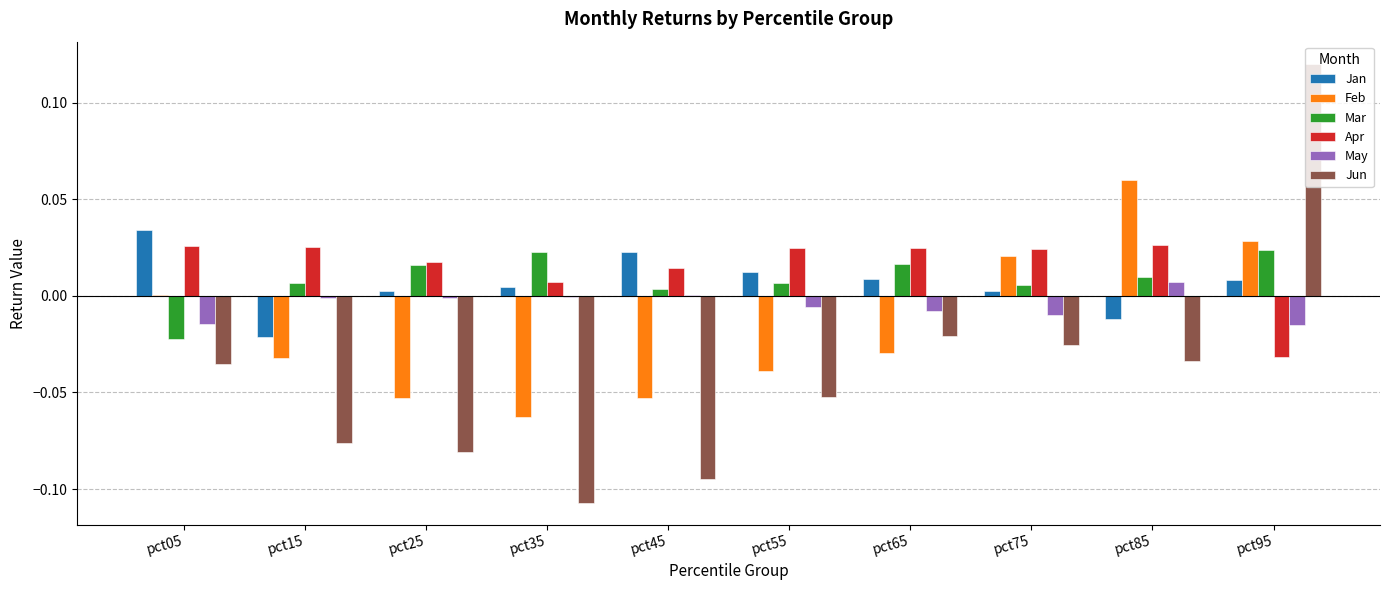

At which category is the sum across all series the highest?

pct95